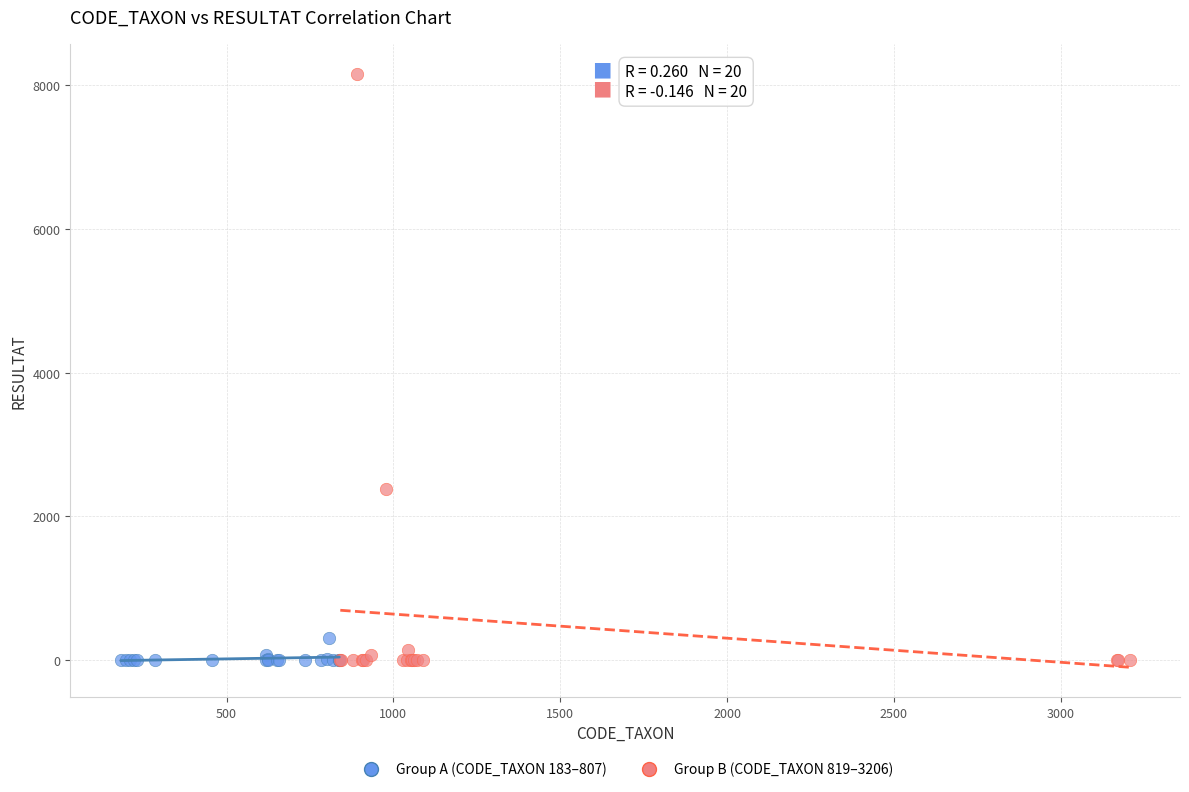

Which series has the largest Y range (max minus min)?

Group B (CODE_TAXON 819–3206)